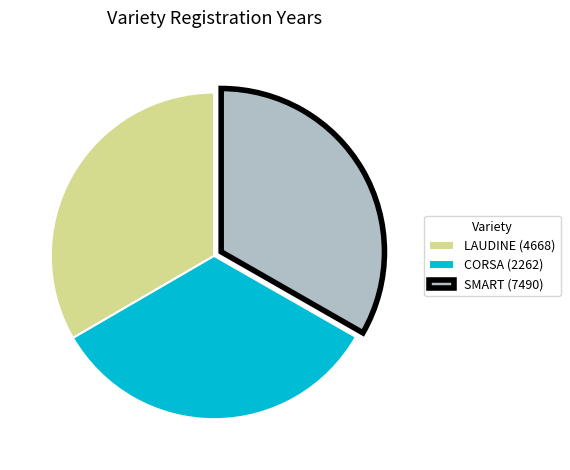

True or false: CORSA (2262) accounts for 26% of the total.

False